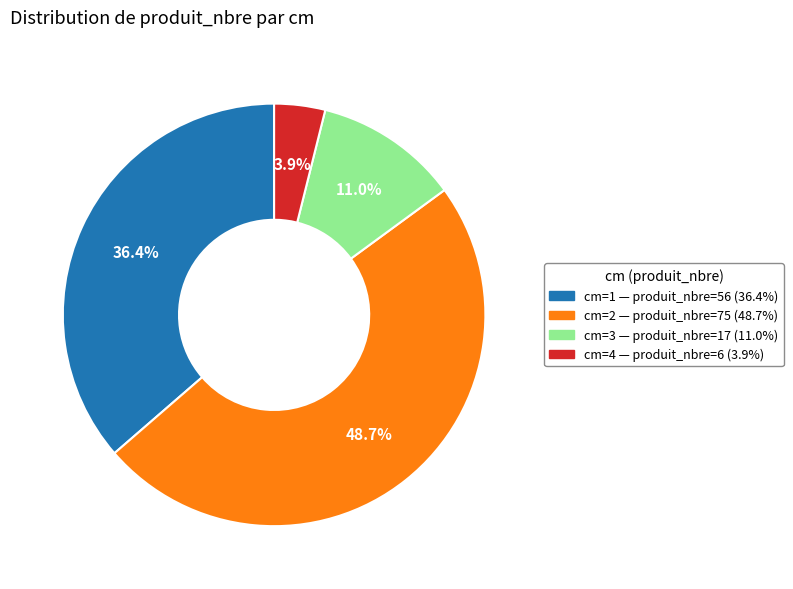

Is there any slice that represents more than half of the pie?

No